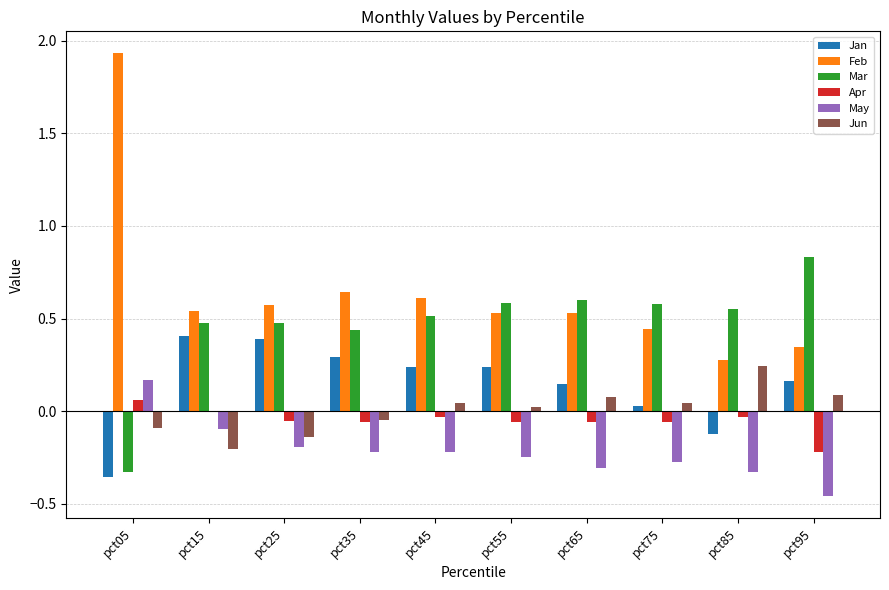

The value of Jun at pct85 is 0.1. True or false?

False